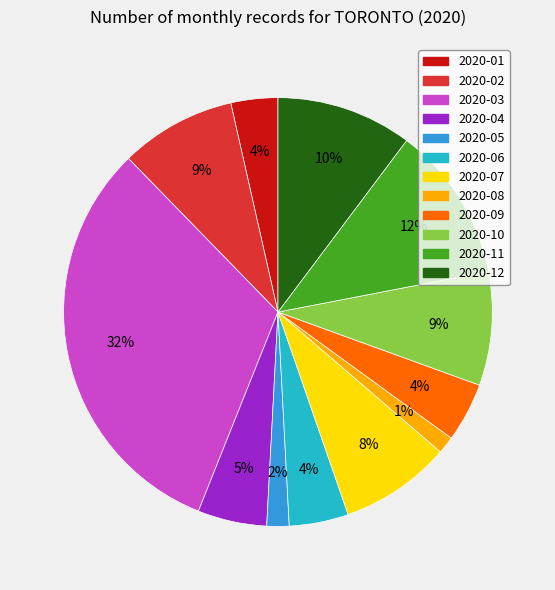

To the nearest percent, what is the difference between the 2020-08 and 2020-04 slice percentages?

4%